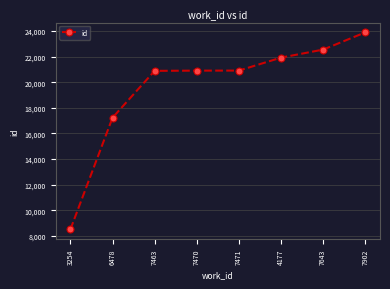

The chart shows a value of 36836 at 7902. True or false?

False